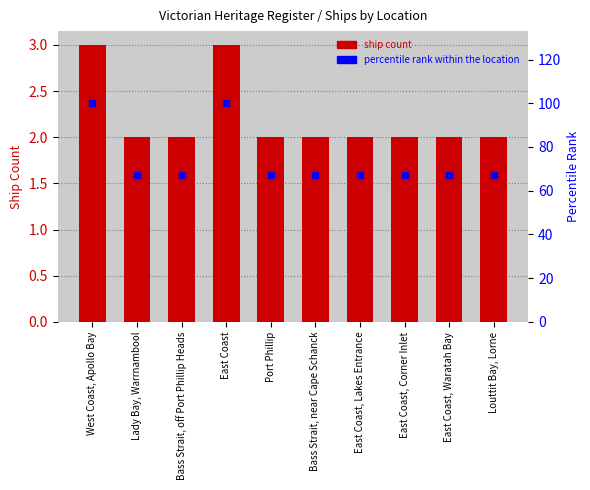

What are all the series names shown in the legend?

Ship Count, percentile rank within the location